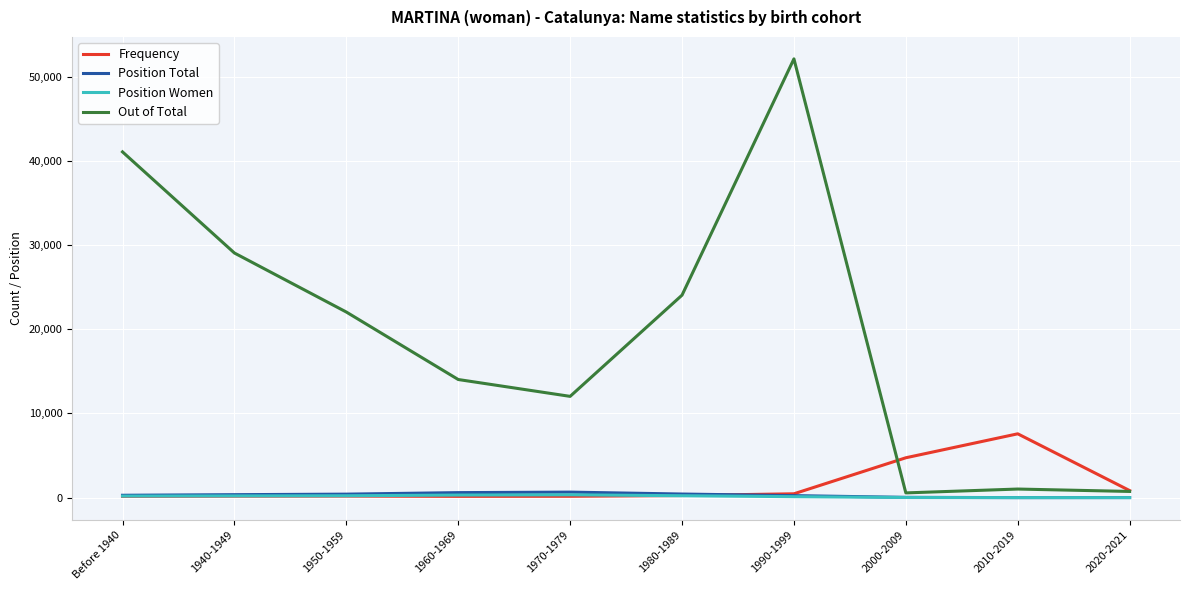

Is it true that Out of Total equals 14027 at 1960-1969?

True